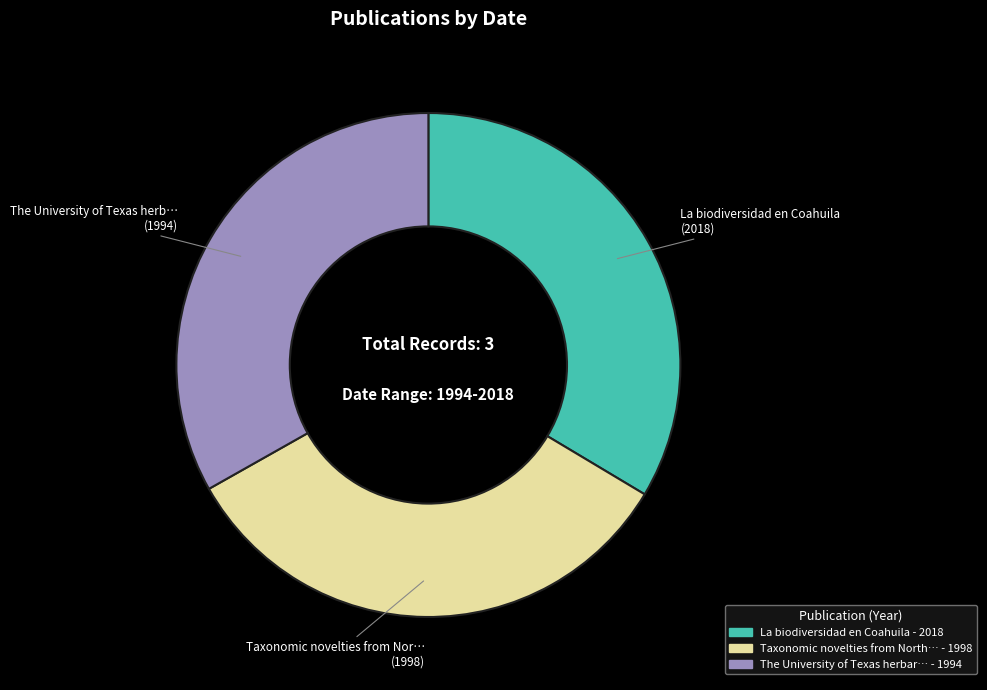

Does any single category account for the majority?

No